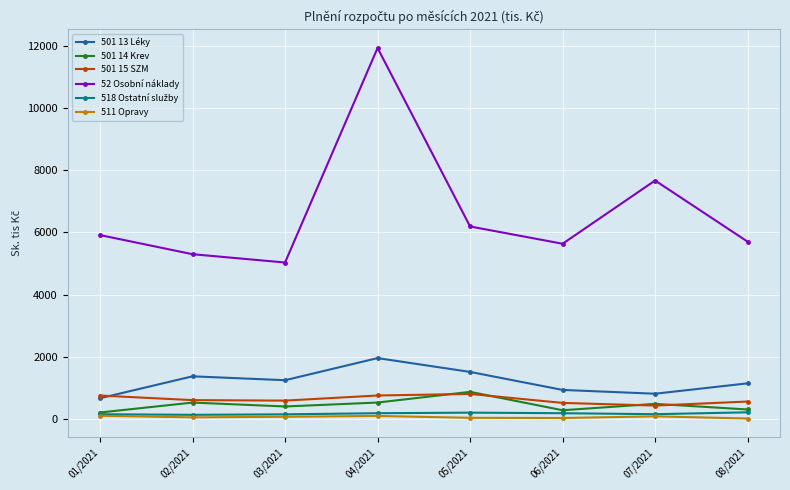

What is the difference between the 501 15 SZM values at 06/2021 and 02/2021?

89.4